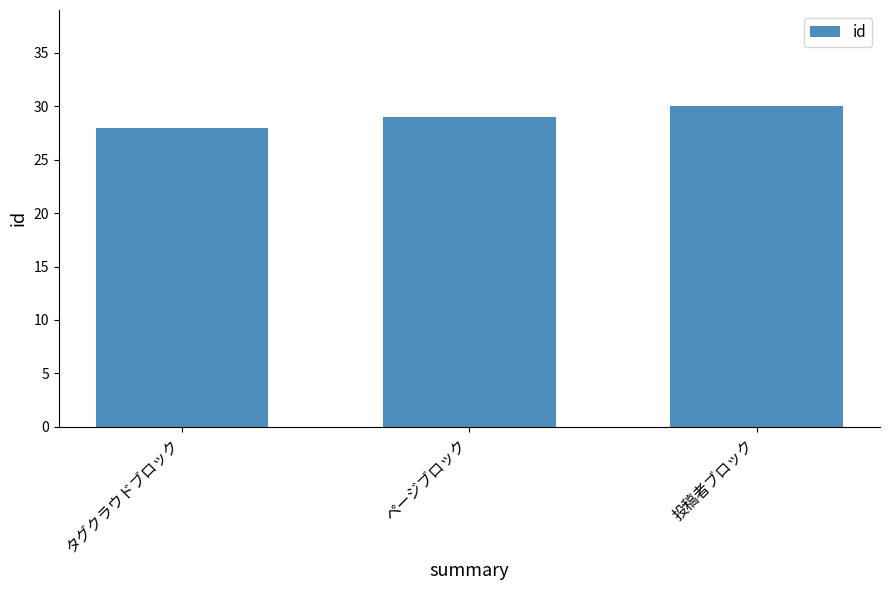

How many bars are there in total?

3